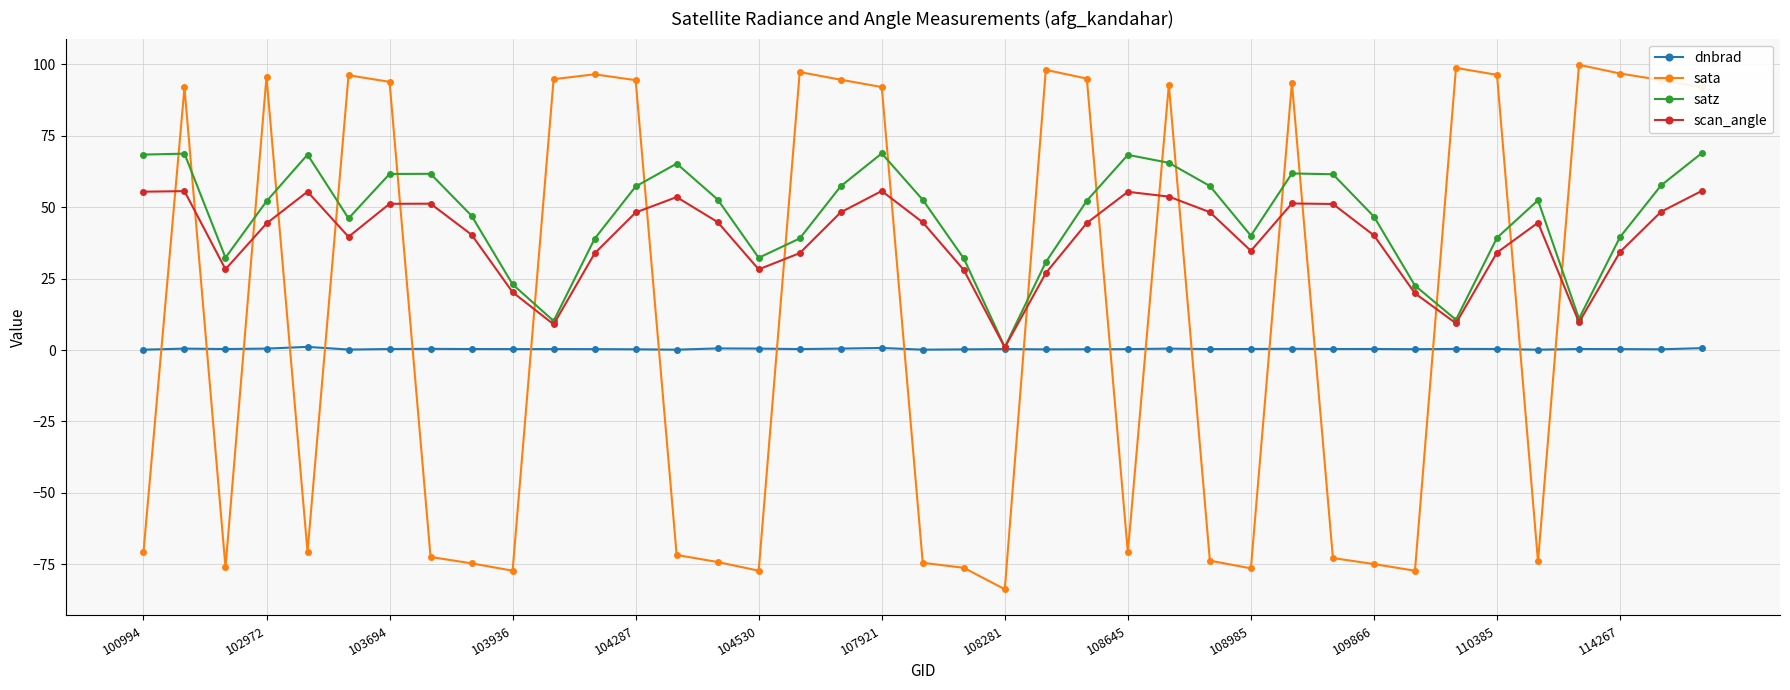

Which series has the largest range (max minus min)?

sata